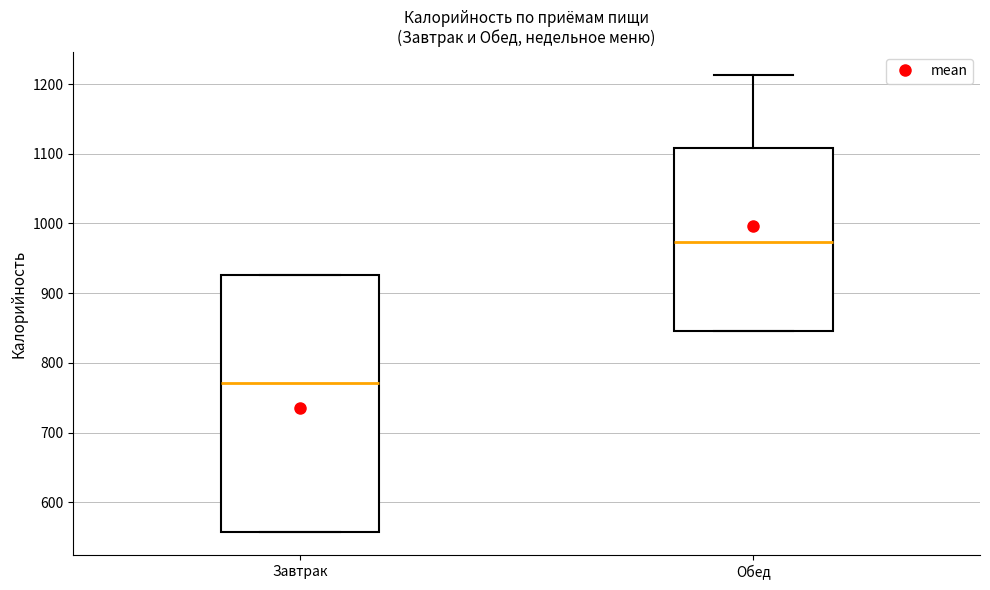

Where is the lower edge of the box for Завтрак on the y-axis? The values are not printed on the chart, so give them approximately, as read against the axis.

560